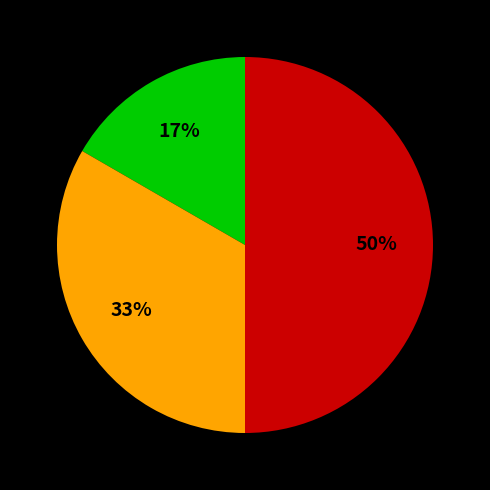

To the nearest percent, what is the difference between the largest and smallest slice percentages?

33%